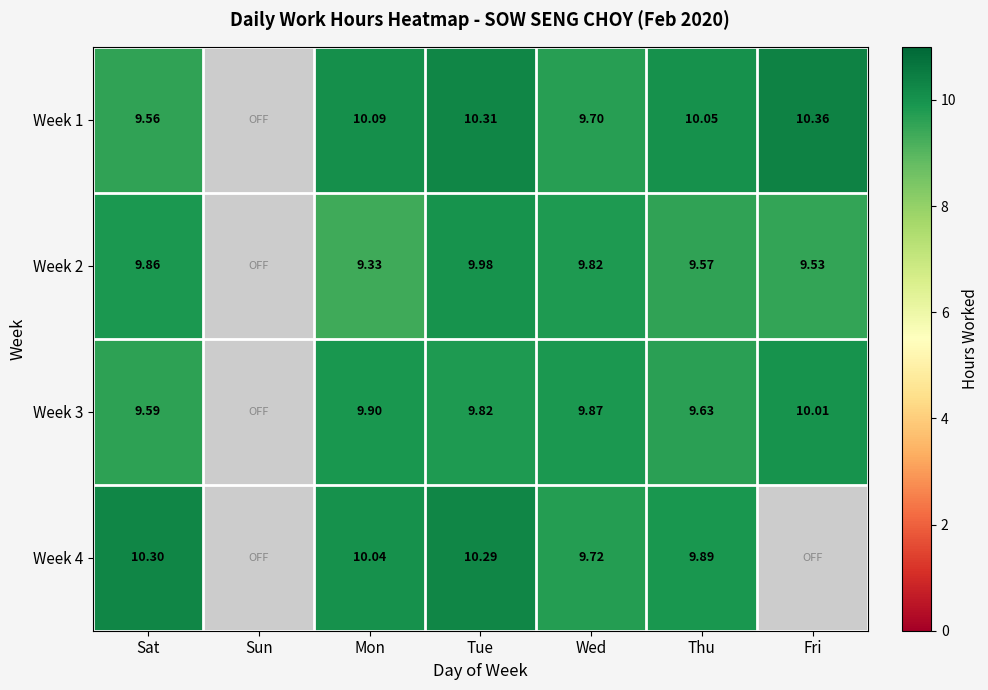

The value of Week 2 at Sat is 14.2. True or false?

False